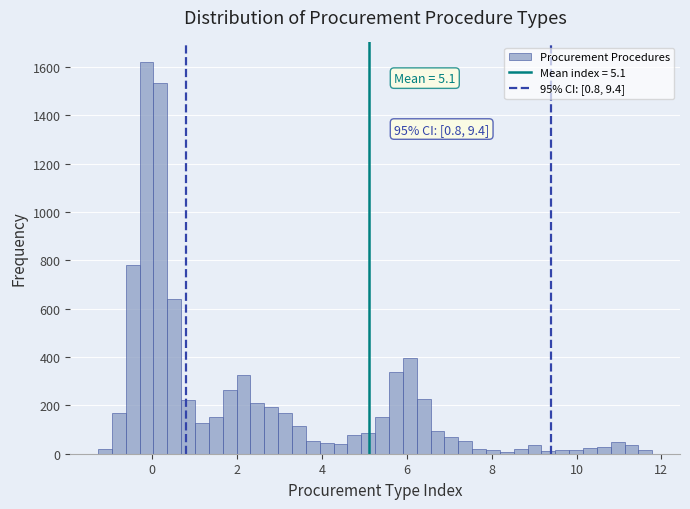

Around what value on the x-axis is the tallest bar? Give the approximate position of its centre, as read against the axis.

-0.2